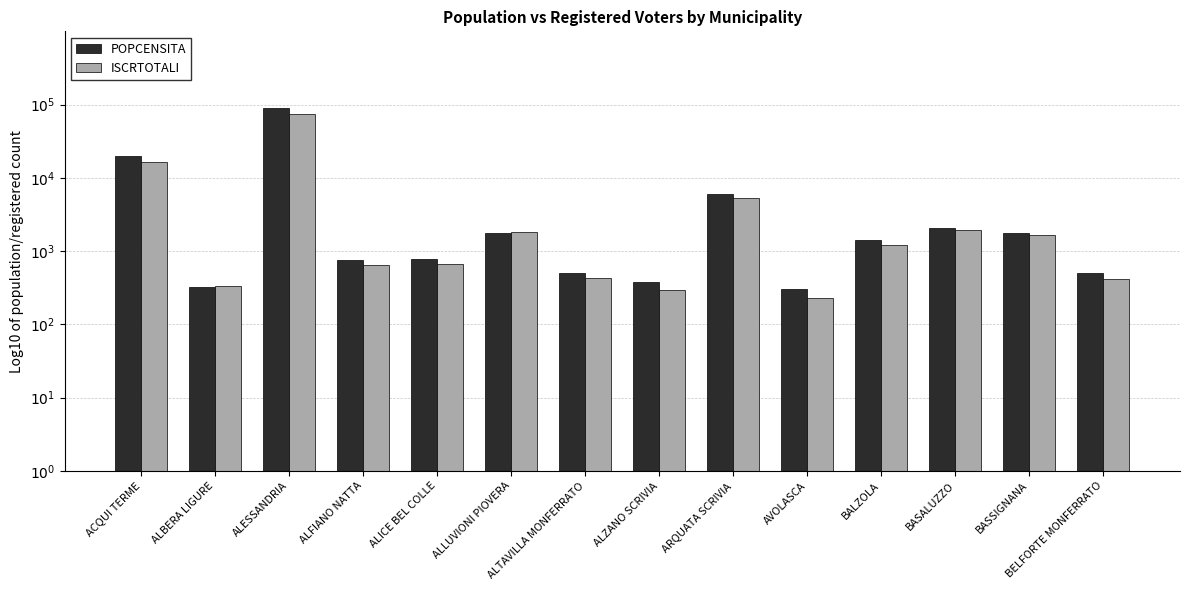

Reading left to right, what are all the values shown in this chart?

POPCENSITA: ACQUI TERME=4.3	ALBERA LIGURE=2.5	ALESSANDRIA=5.0	ALFIANO NATTA=2.9	ALICE BEL COLLE=2.9	ALLUVIONI PIOVERA=3.3	ALTAVILLA MONFERRATO=2.7	ALZANO SCRIVIA=2.6	ARQUATA SCRIVIA=3.8	AVOLASCA=2.5	BALZOLA=3.2	BASALUZZO=3.3	BASSIGNANA=3.2	BELFORTE MONFERRATO=2.7
ISCRTOTALI: ACQUI TERME=4.2	ALBERA LIGURE=2.5	ALESSANDRIA=4.9	ALFIANO NATTA=2.8	ALICE BEL COLLE=2.8	ALLUVIONI PIOVERA=3.3	ALTAVILLA MONFERRATO=2.6	ALZANO SCRIVIA=2.5	ARQUATA SCRIVIA=3.7	AVOLASCA=2.4	BALZOLA=3.1	BASALUZZO=3.3	BASSIGNANA=3.2	BELFORTE MONFERRATO=2.6